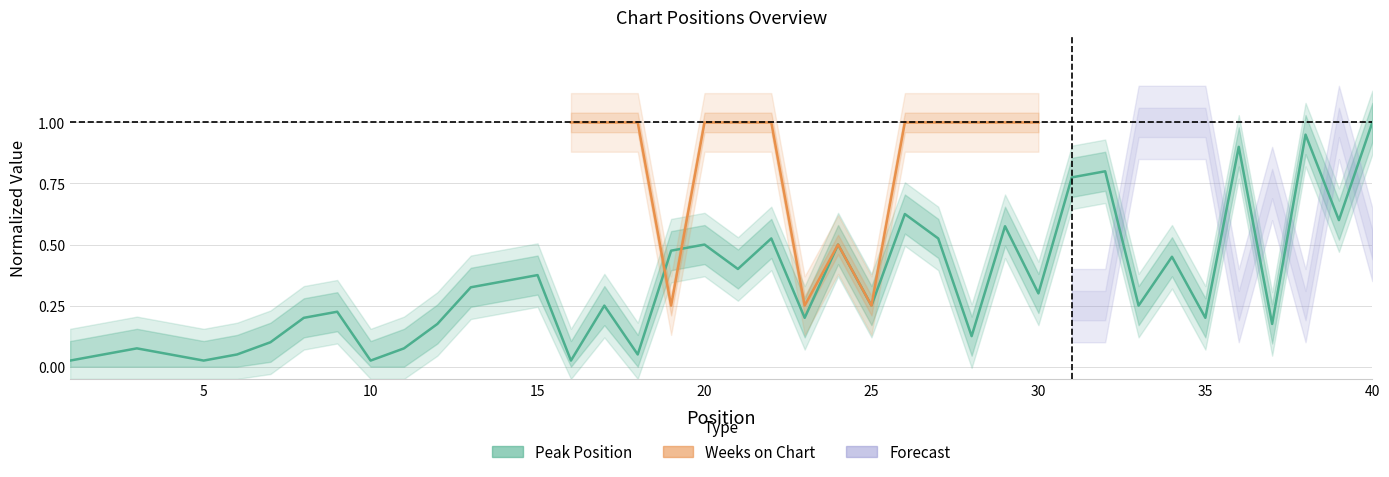

Between 21 and 28, which is larger?

21